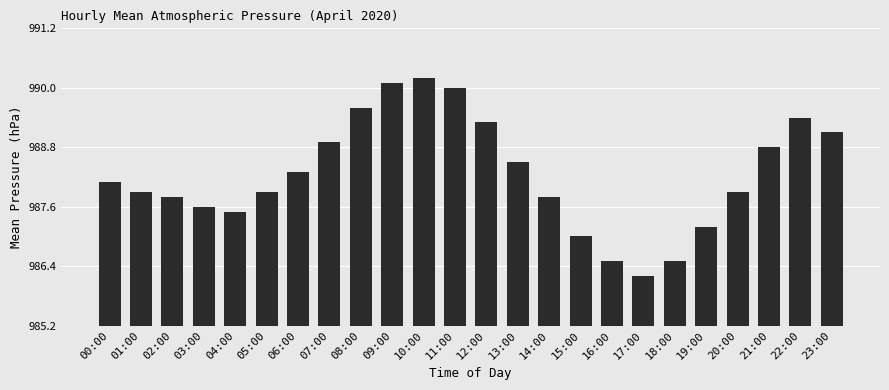

What is the change in value from 00:00 to 21:00?

+0.7